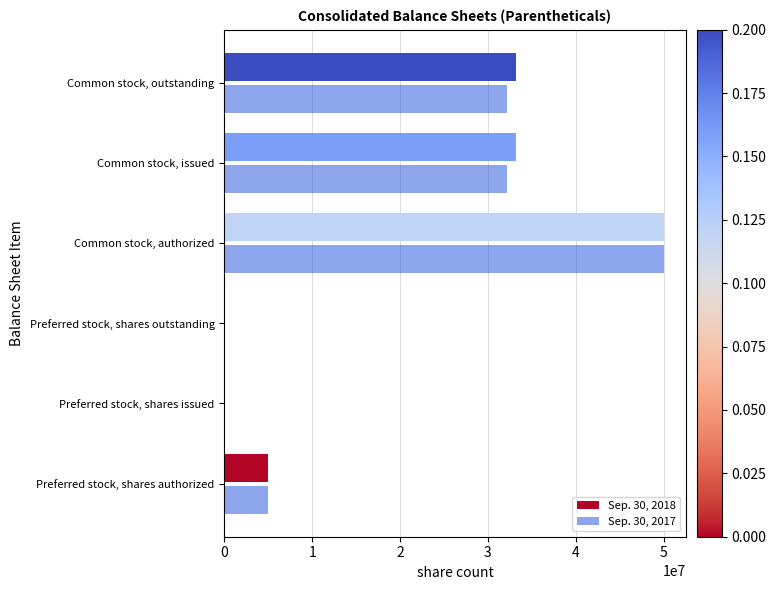

How many data points does each series have?

6